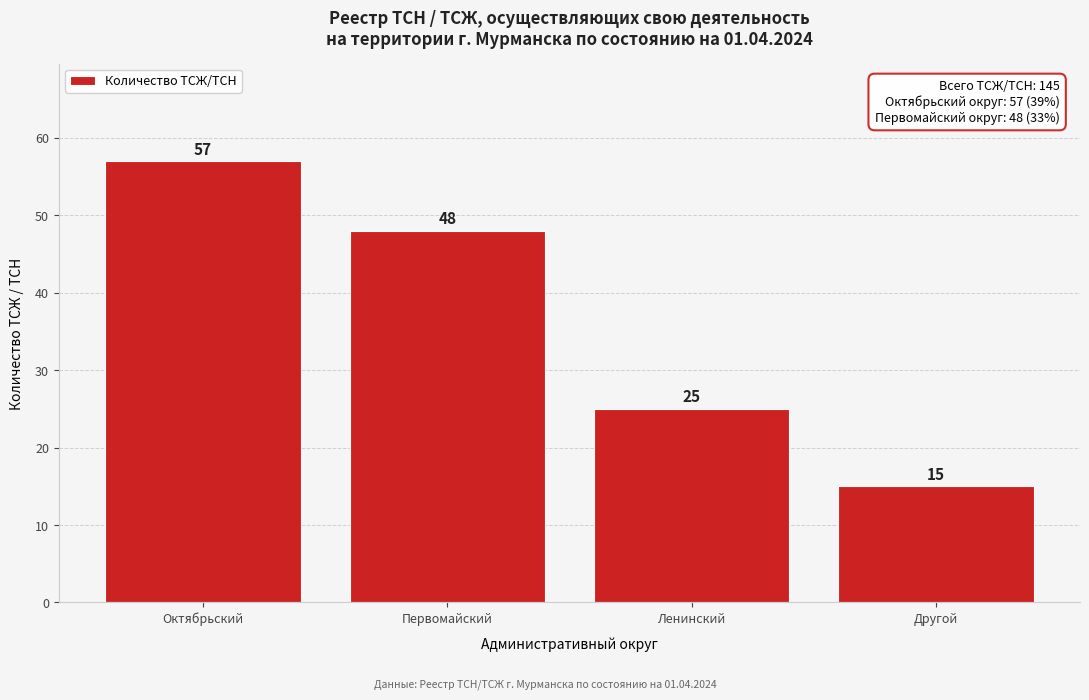

Reading left to right, what are all the values shown in this chart?

57	48	25	15